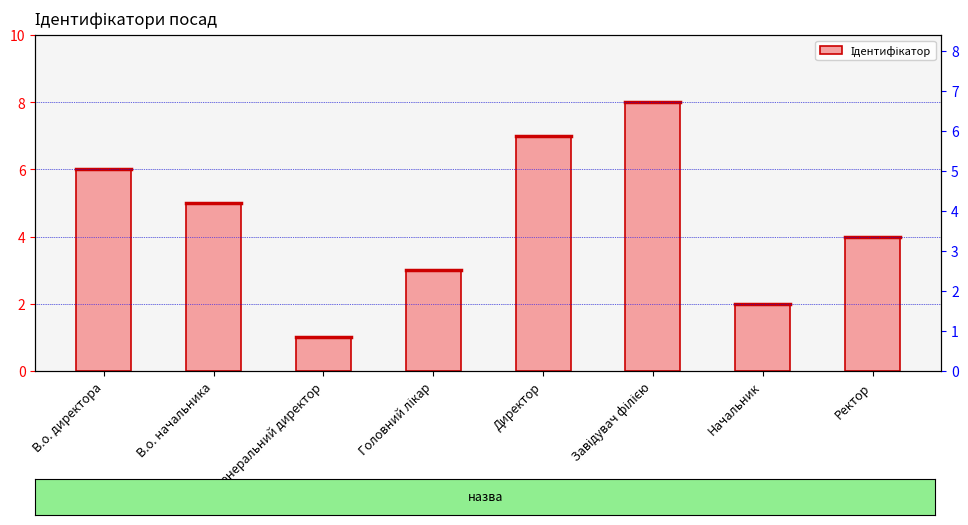

Reading left to right, what are all the values shown in this chart?

6	5	1	3	7	8	2	4